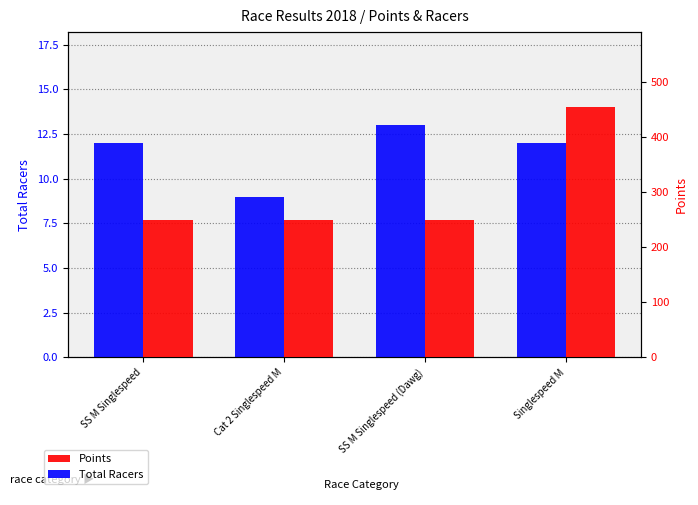

Rank the series by their maximum value, from highest to lowest.

Points, Total Racers